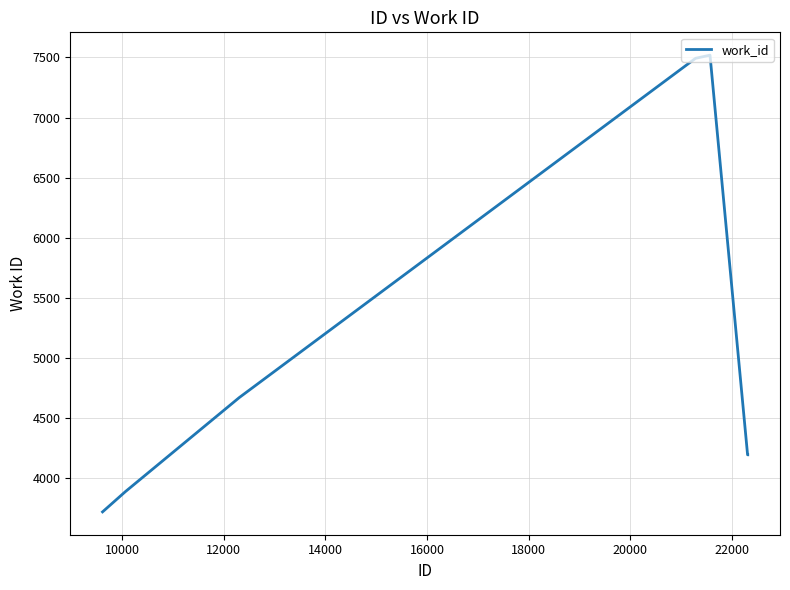

What is the difference between the second highest and minimum values?

3775